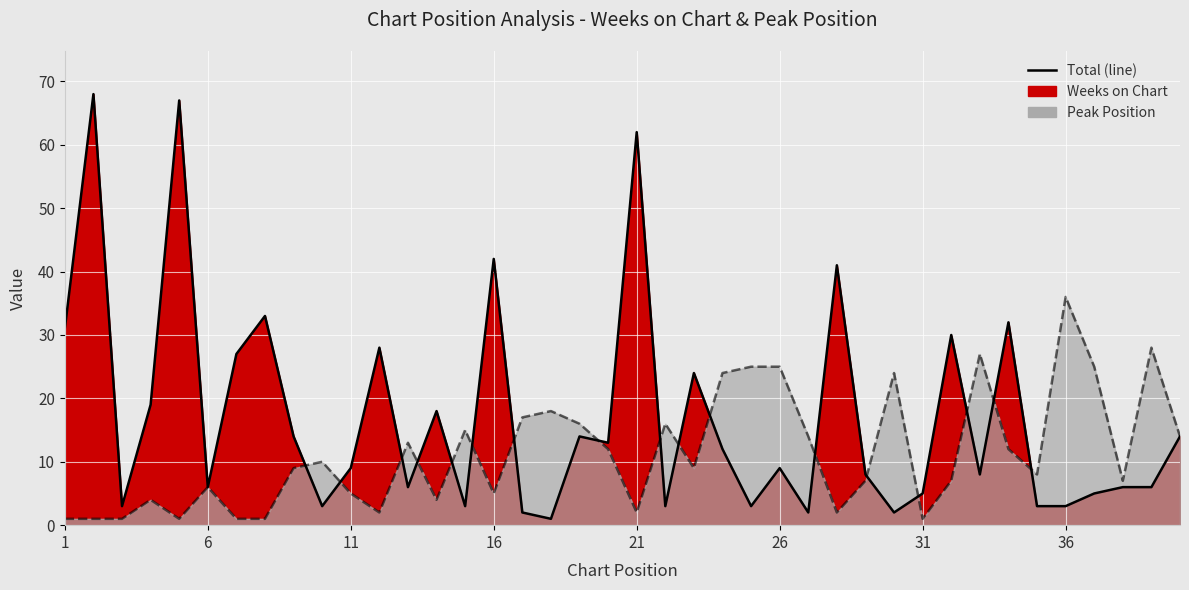

The Weeks on Chart series shows 8 at 33. True or false?

True